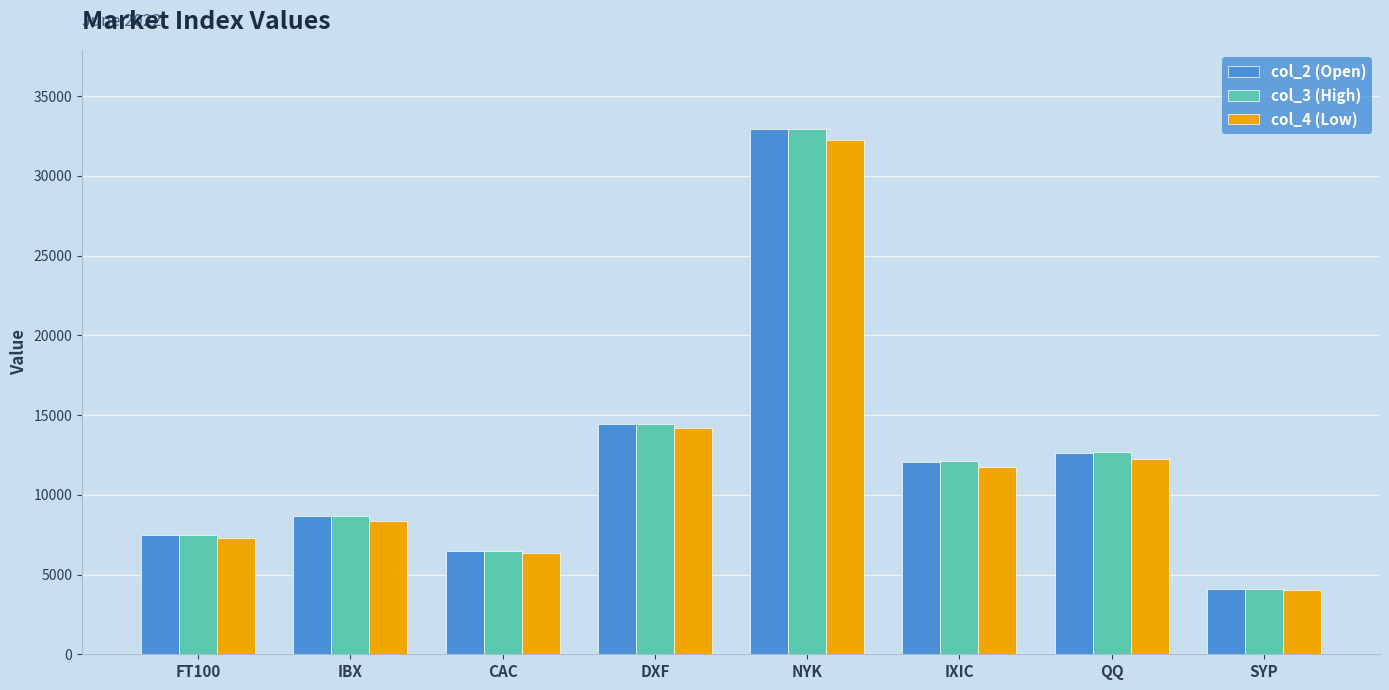

What is the total value across all series at QQ?

37547.6